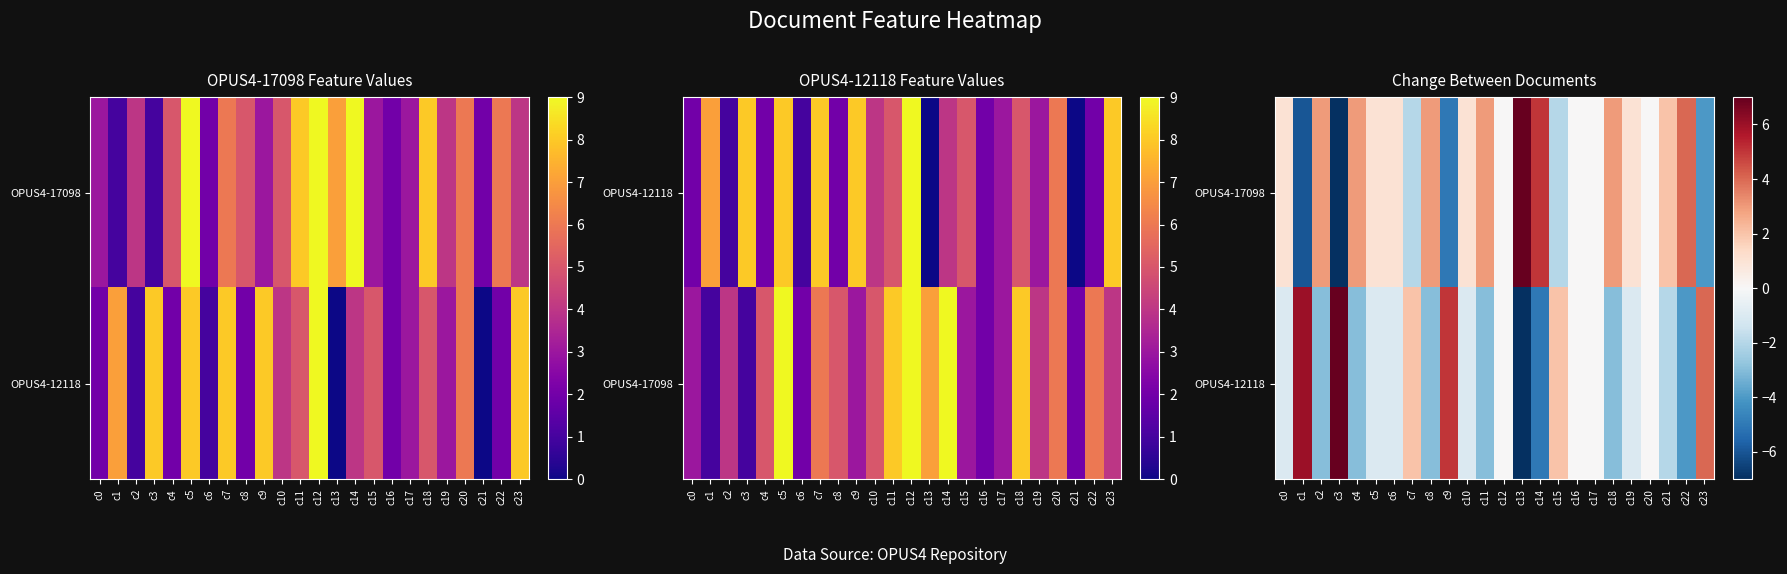

Which series has the largest range (max minus min)?

OPUS4-17098